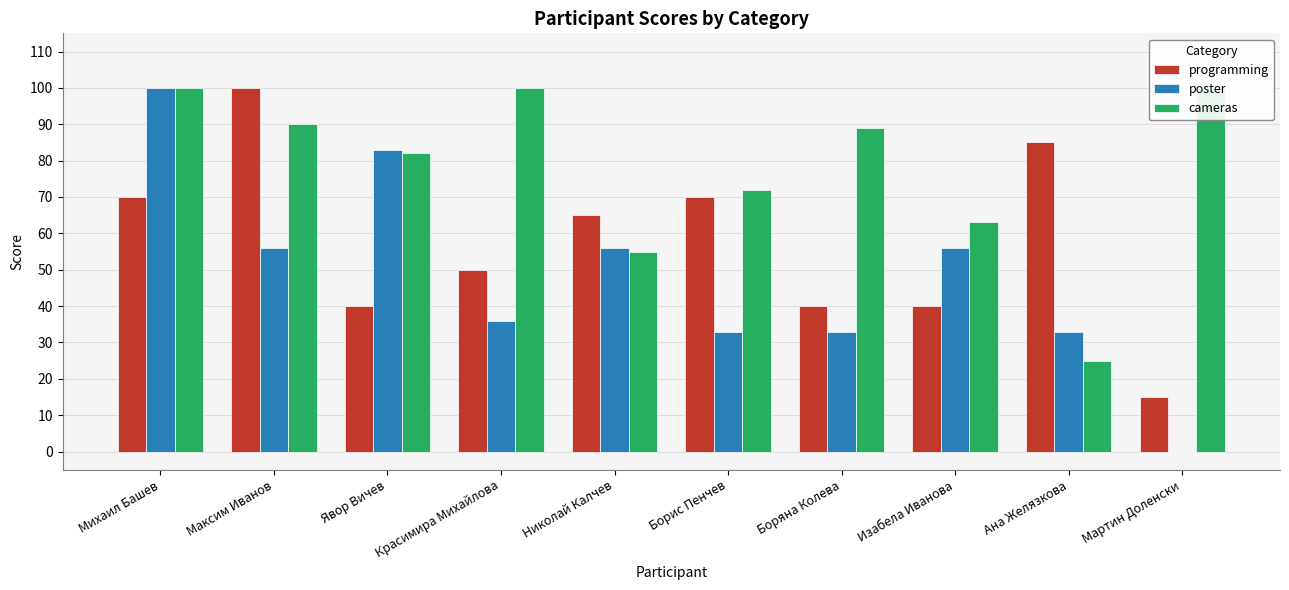

What is the total value across all series at Ана Желязкова?

143